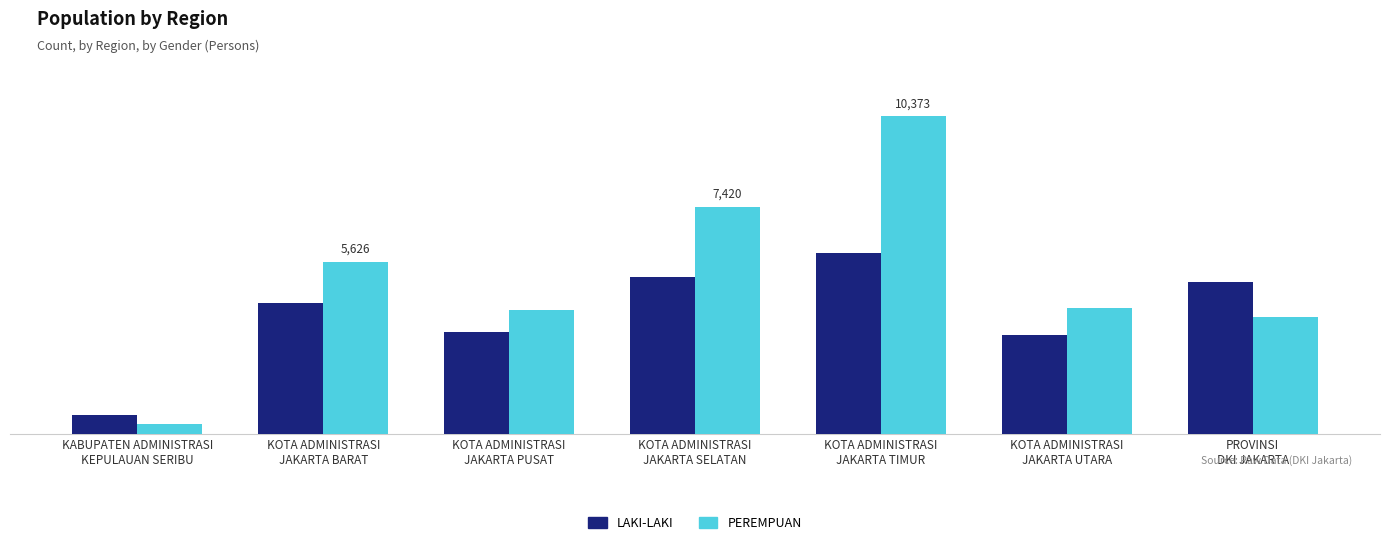

Does the chart contain any negative values?

No